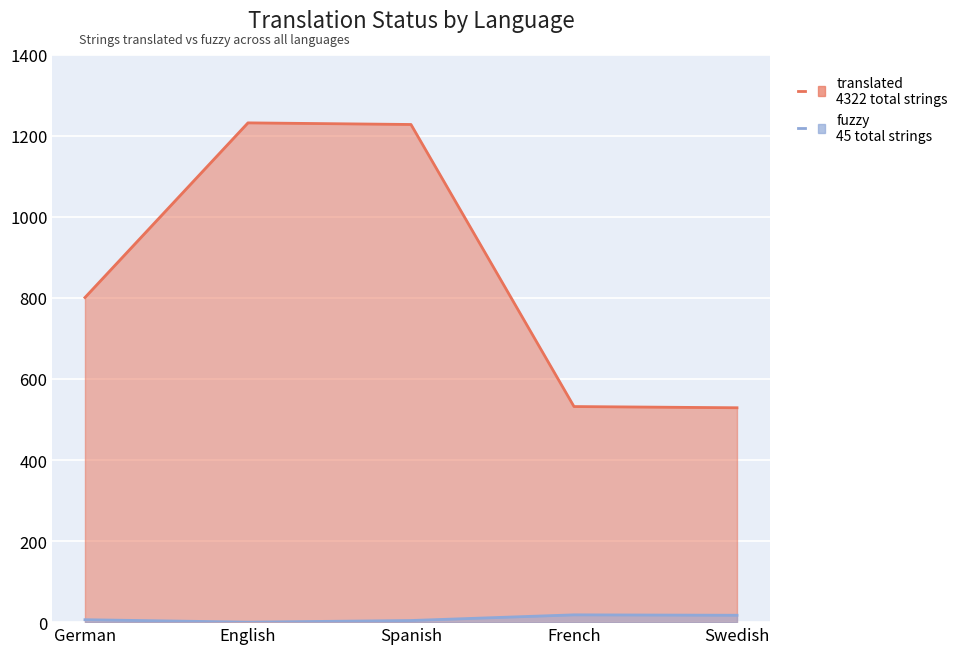

What is the difference between the highest and lowest values at German?

795